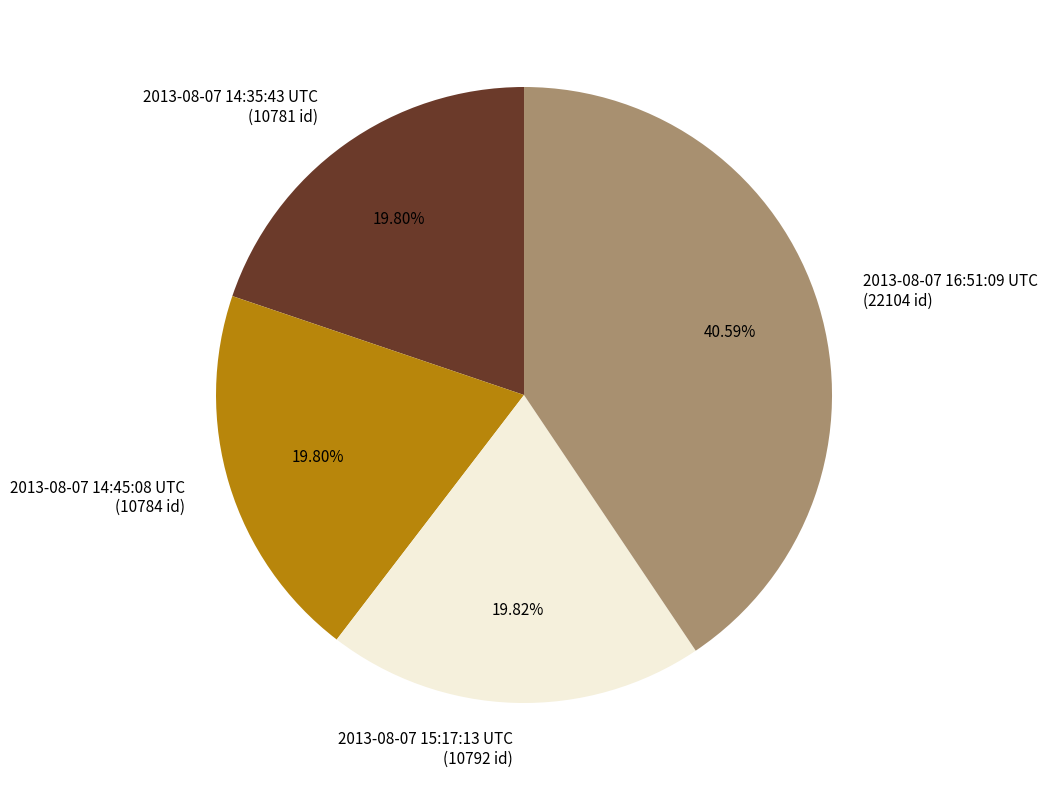

Does 2013-08-07 14:35:43 UTC account for over 50% of the chart?

No